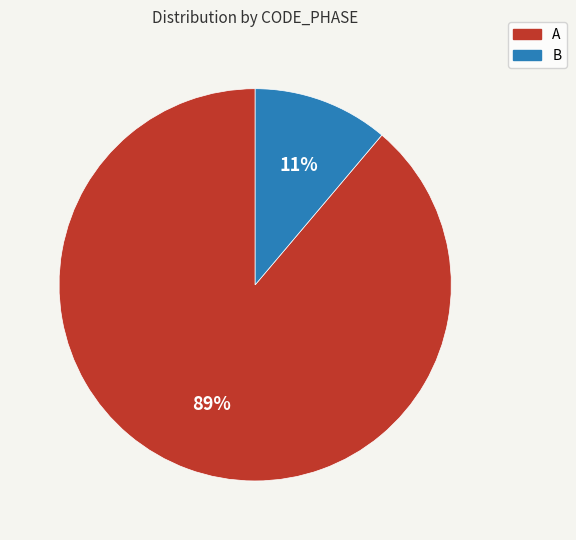

Is there a majority slice in this chart?

Yes